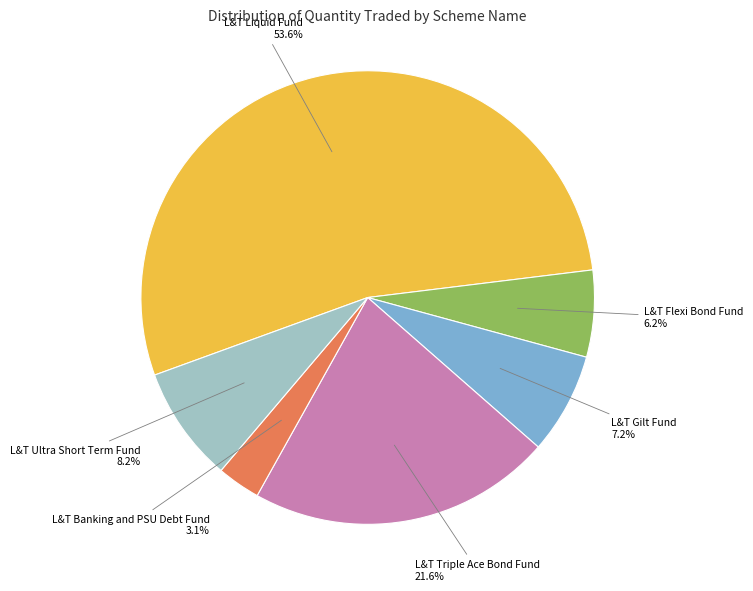

Which slice is the largest?

L&T Liquid Fund